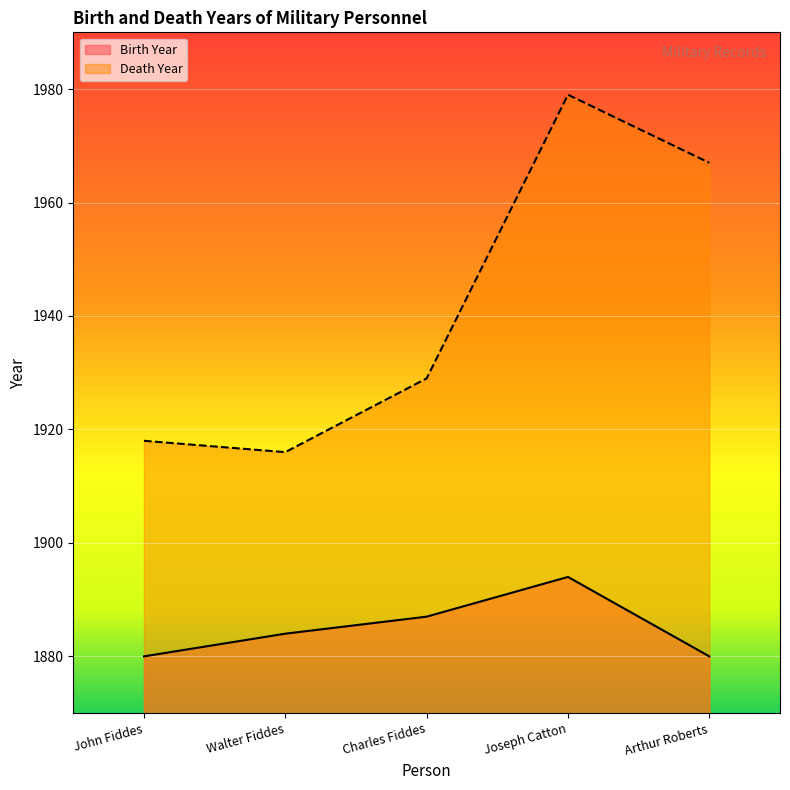

Reading left to right, transcribe all the data shown in this chart.

Birth Year: John Fiddes=1880	Walter Fiddes=1884	Charles Fiddes=1887	Joseph Catton=1894	Arthur Roberts=1880
Death Year: John Fiddes=1918	Walter Fiddes=1916	Charles Fiddes=1929	Joseph Catton=1979	Arthur Roberts=1967